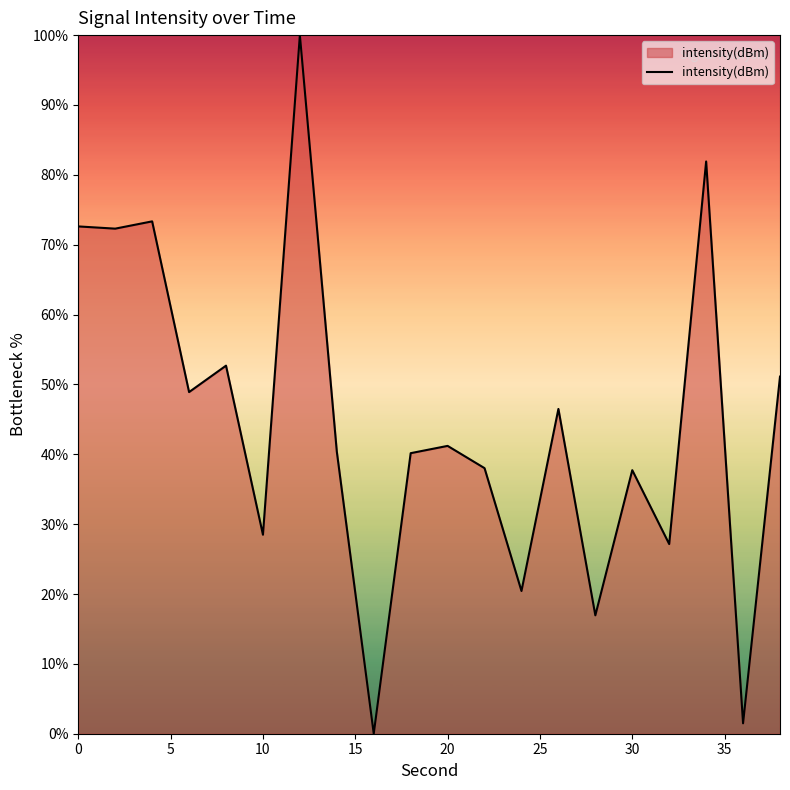

What is the greatest value displayed?

100.0